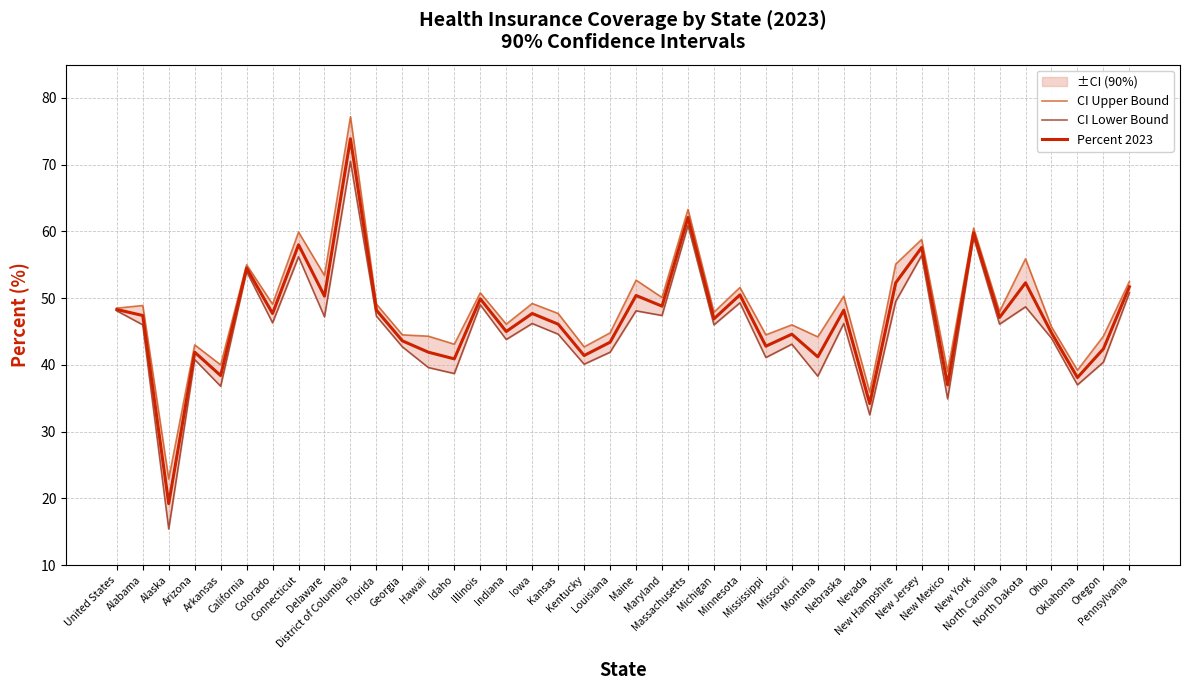

At which label does CI Lower Bound first exceed 46?

United States